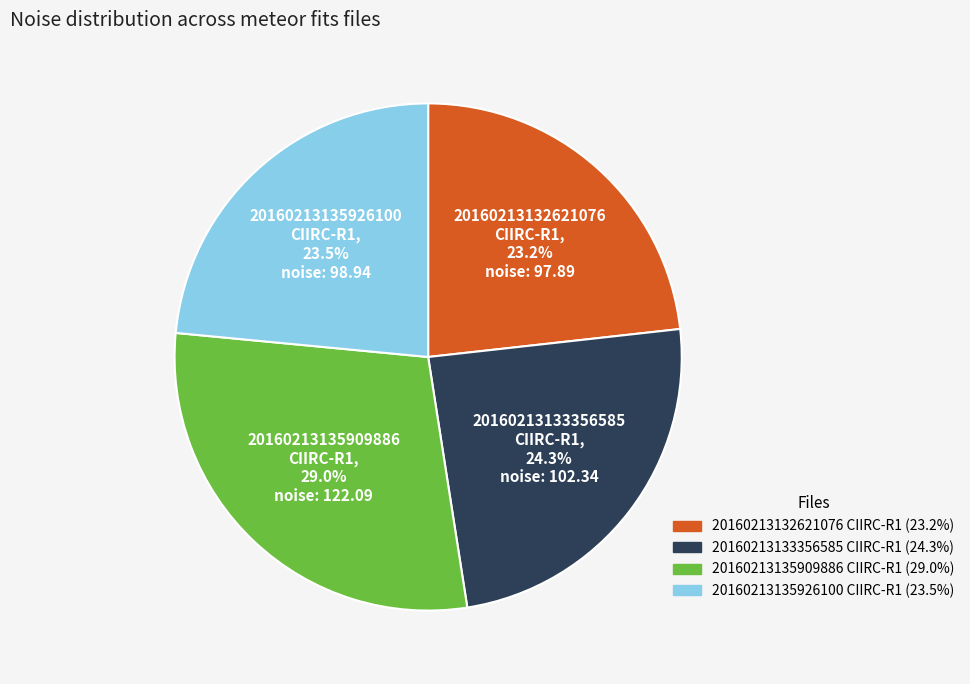

Does 20160213133356585 CIIRC-R1 account for over 50% of the chart?

No